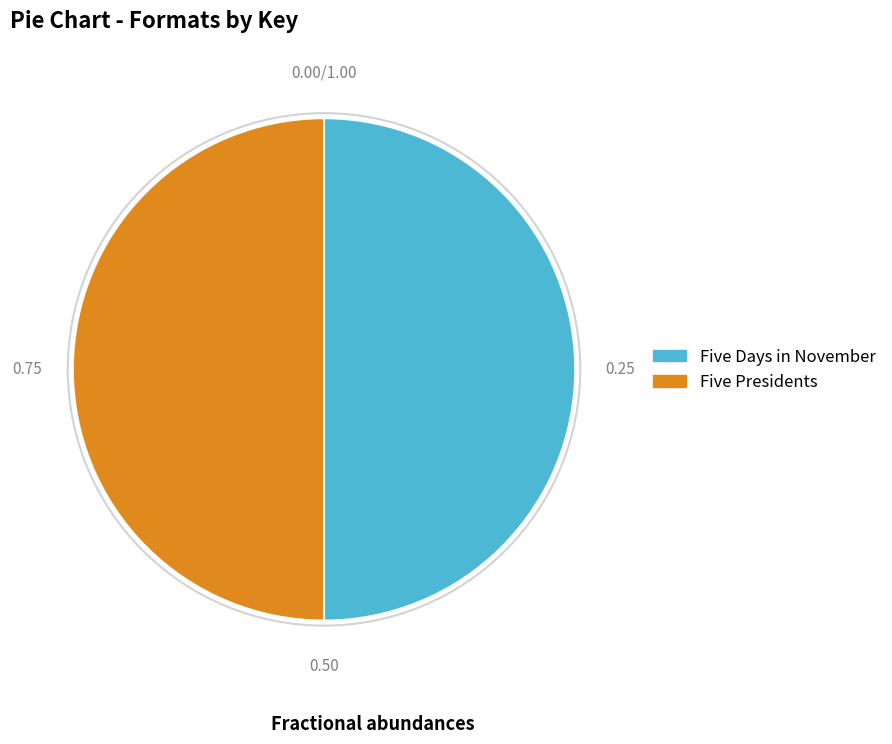

Do Five Presidents and Five Days in November together represent more than half of the pie?

Yes